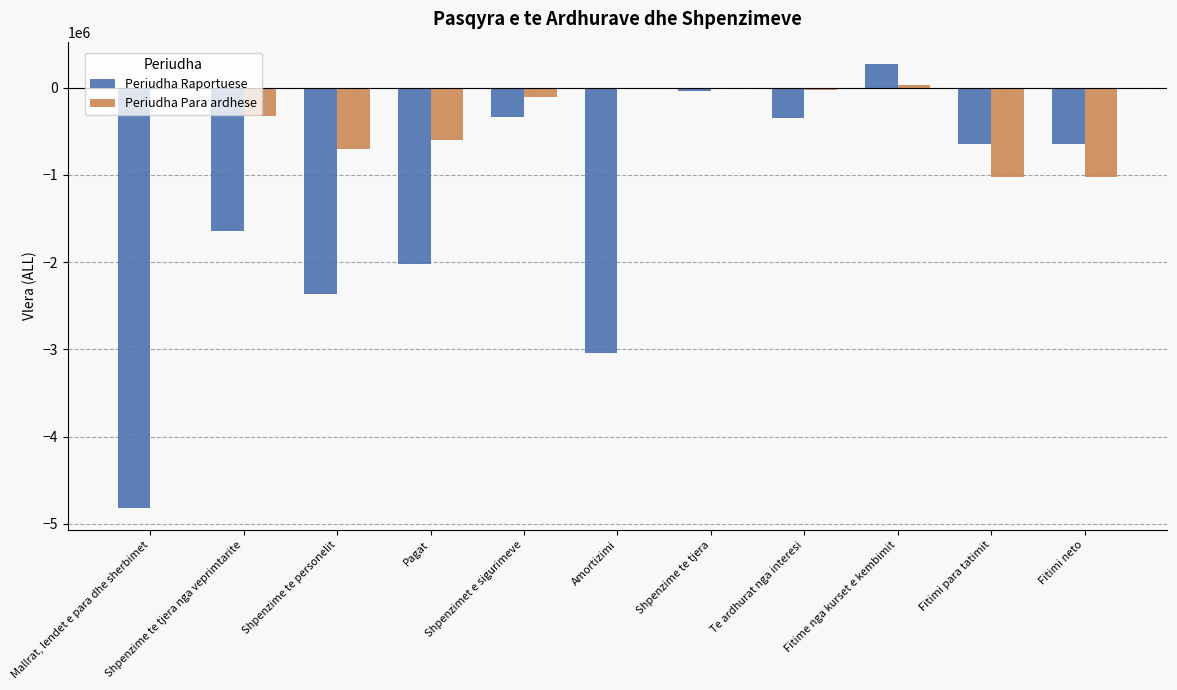

At which category is the sum across all series the highest?

Fitime nga kurset e kembimit